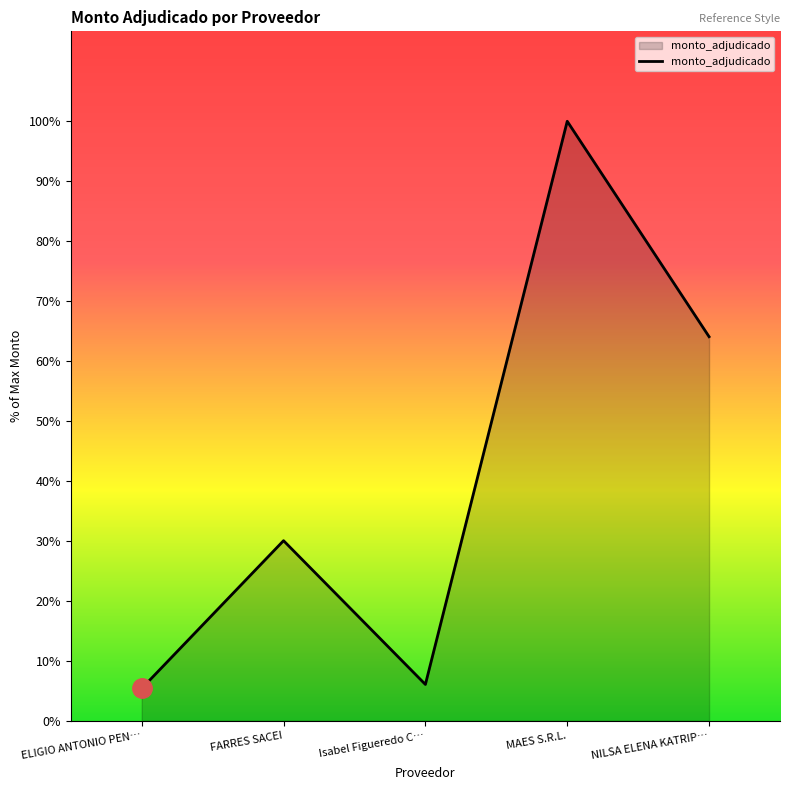

List the labels in order of value, largest first.

MAES S.R.L., NILSA ELENA KATRIP…, FARRES SACEI, Isabel Figueredo C…, ELIGIO ANTONIO PEN…